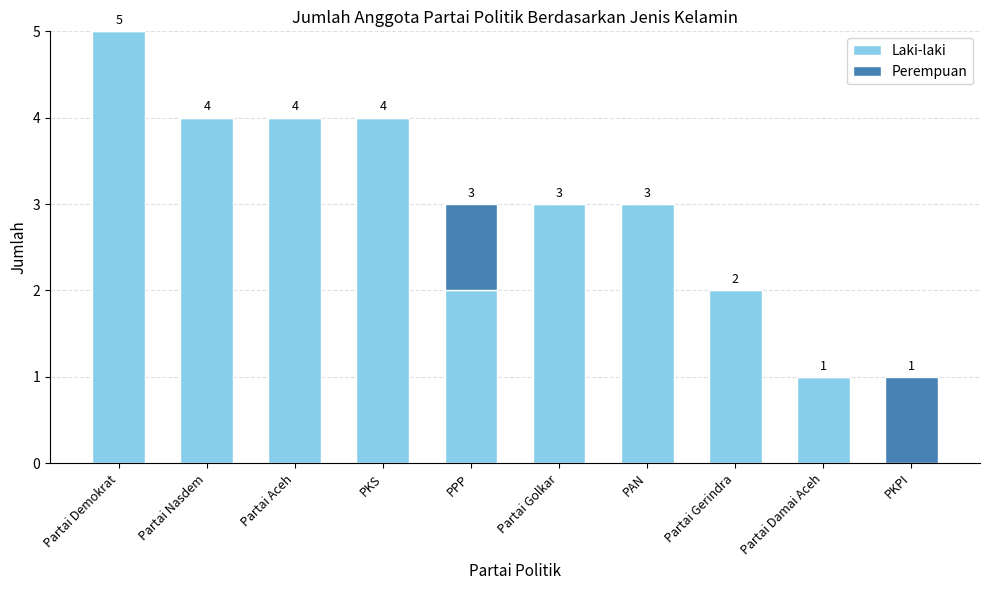

Where does the Laki-laki series first go above 3?

Partai Demokrat